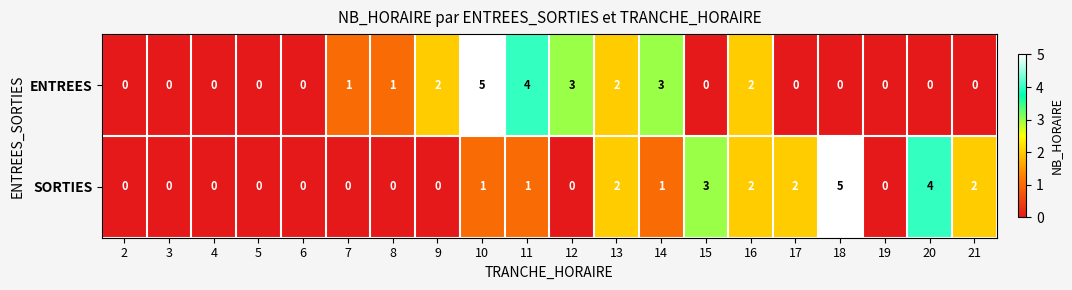

At which category is the sum across all series the highest?

10